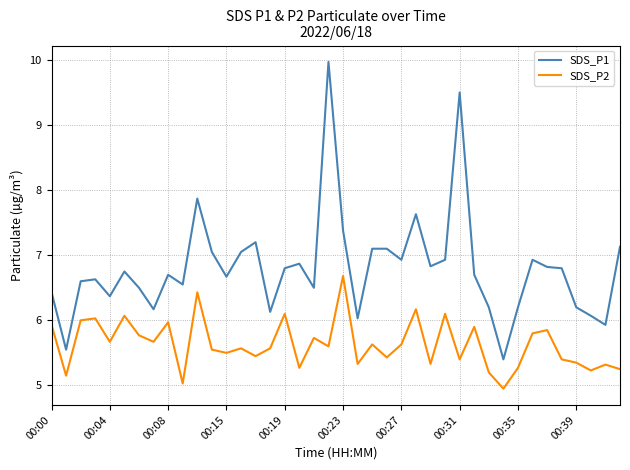

True or false: SDS_P2 and SDS_P1 cross at least once.

False